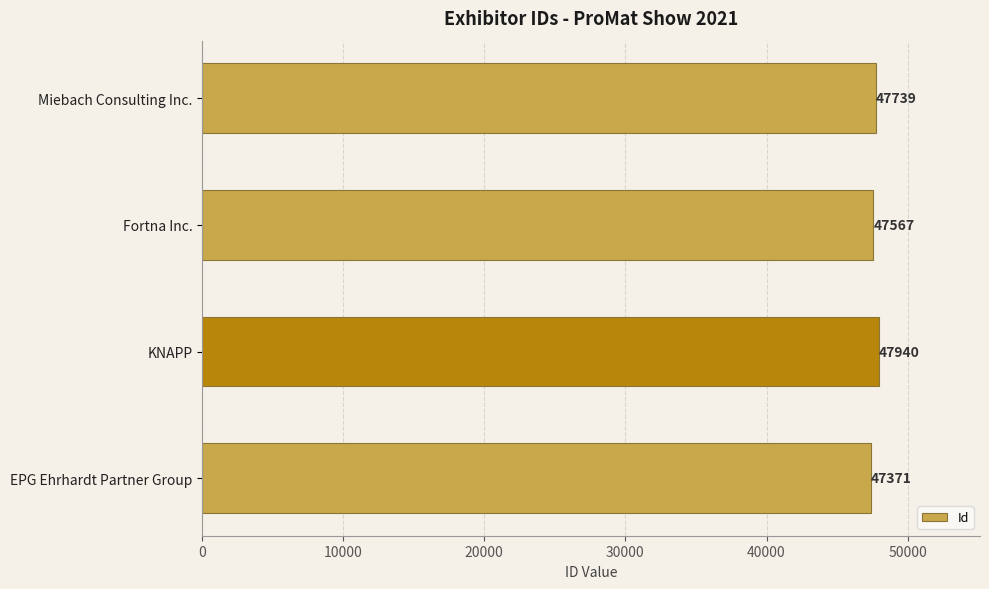

What is the maximum value shown in the chart?

47940